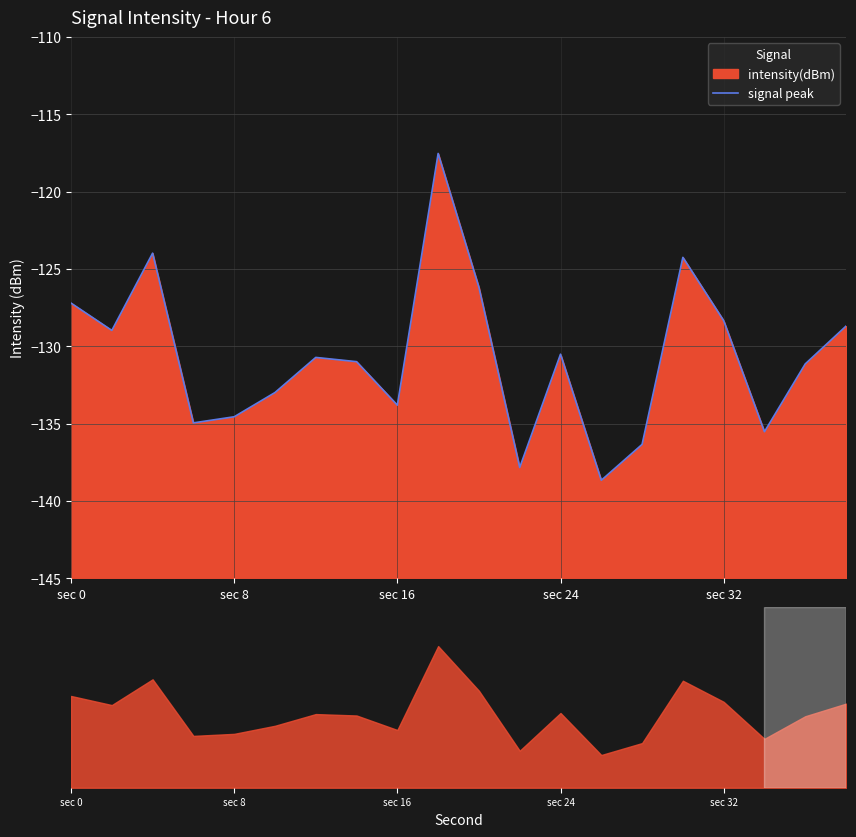

True or false: the data shows -130.7 at 6.

True